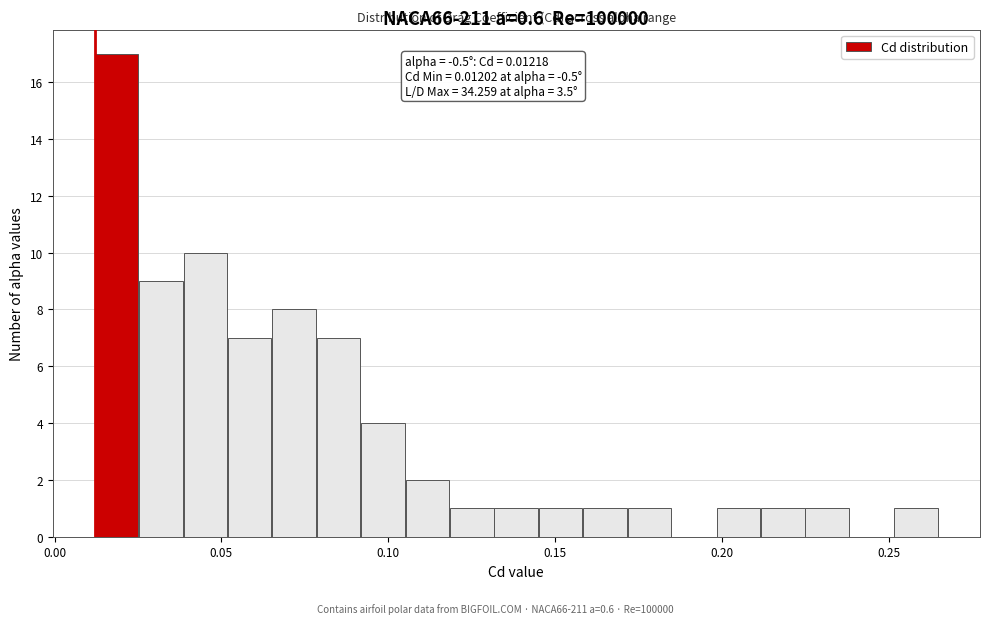

Around what value on the x-axis is the tallest bar? Give the approximate position of its centre, as read against the axis.

0.020